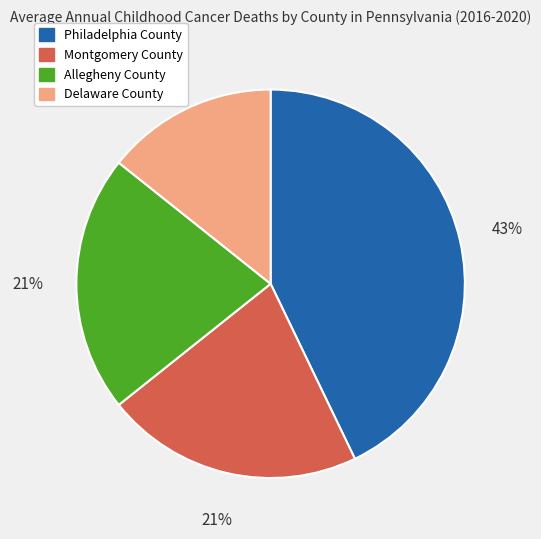

Which category has the biggest portion of the pie?

Philadelphia County